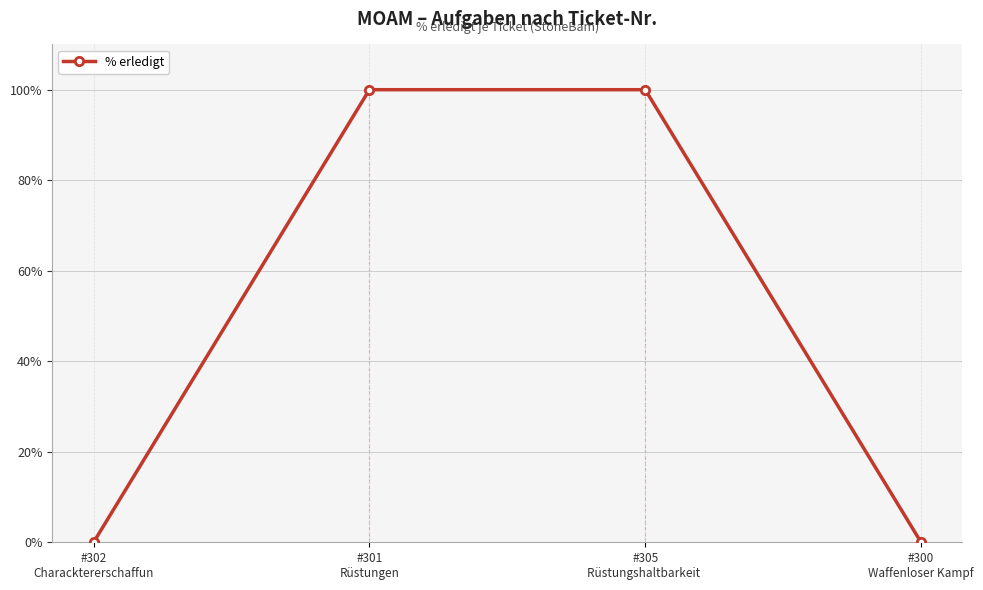

What is the value of the 3rd point from the left?

100